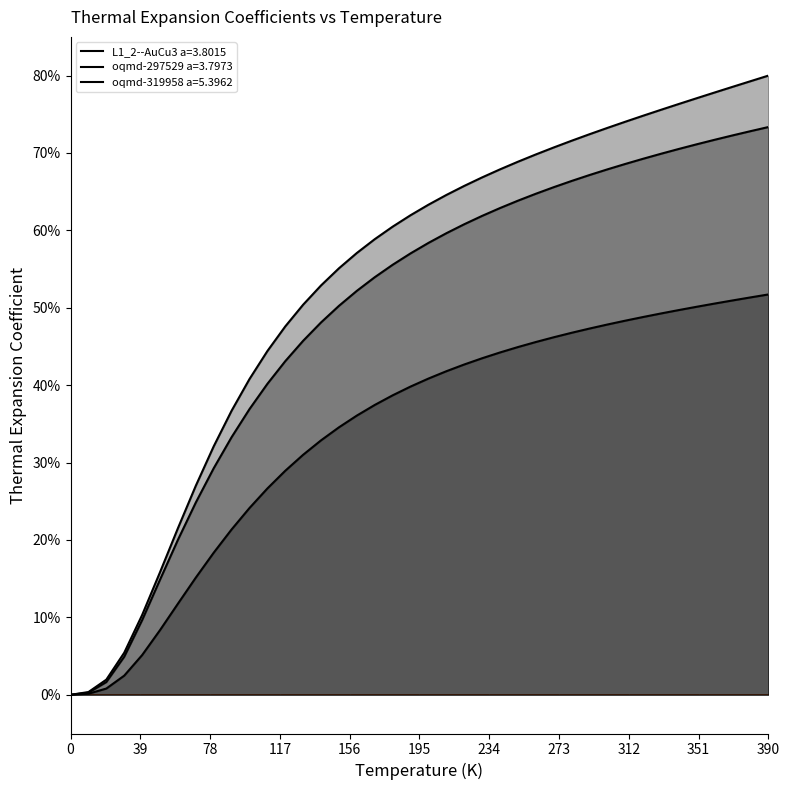

True or false: L1_2--AuCu3 a=3.8015 and oqmd-319958 a=5.3962 cross at least once.

False